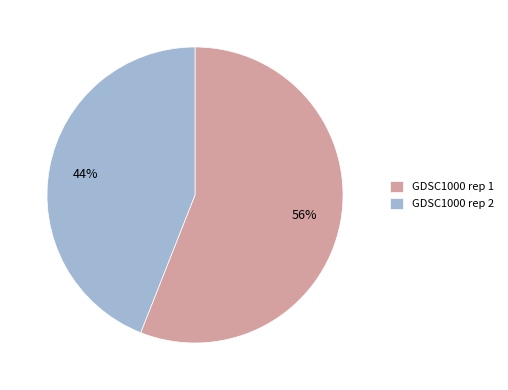

Do GDSC1000 rep 1 and GDSC1000 rep 2 together represent more than half of the pie?

Yes